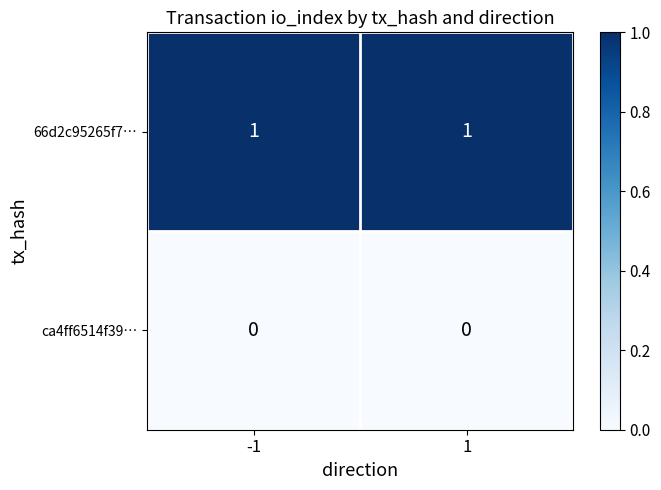

Reading right to left, extract all data points from this chart.

66d2c95265f7…: 1=1	-1=1
ca4ff6514f39…: 1=0	-1=0